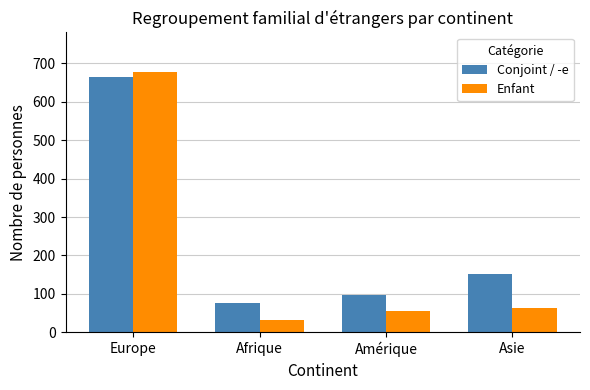

Between Afrique and Asie, which series saw the biggest shift?

Conjoint / -e